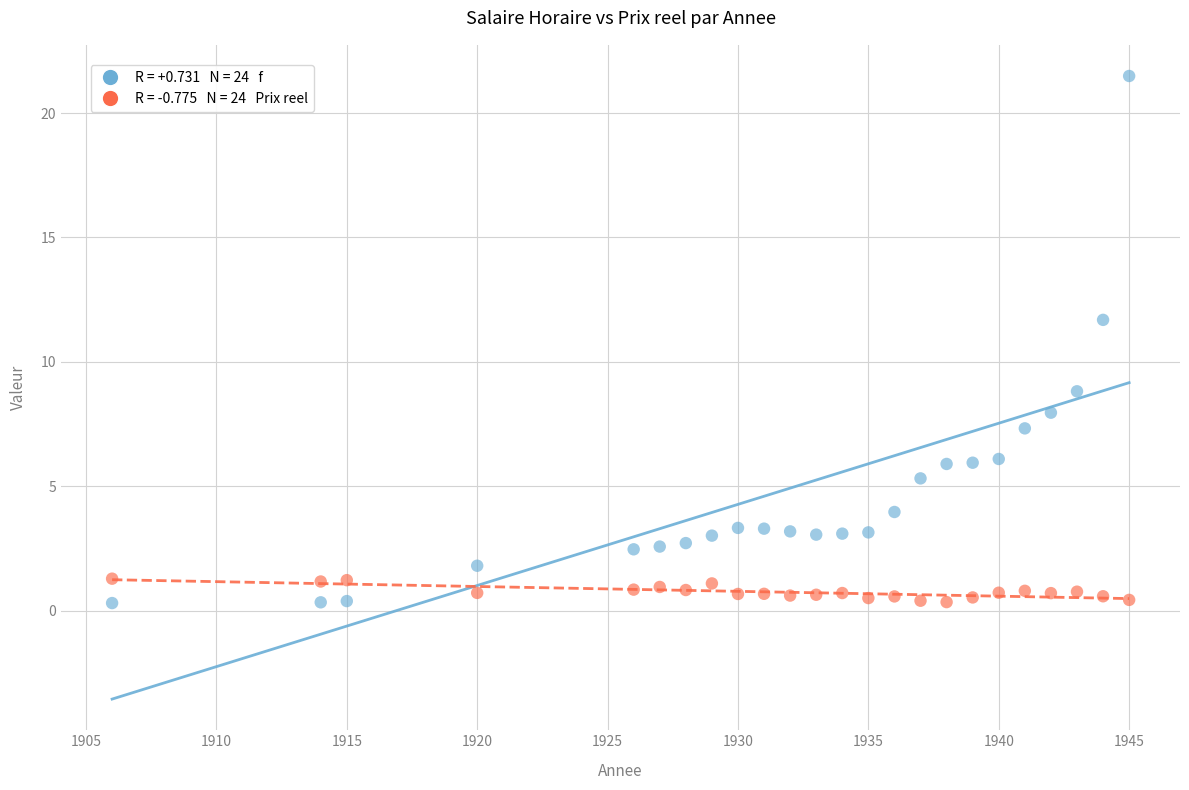

Across all series, what Y value is closest to 10?

8.8